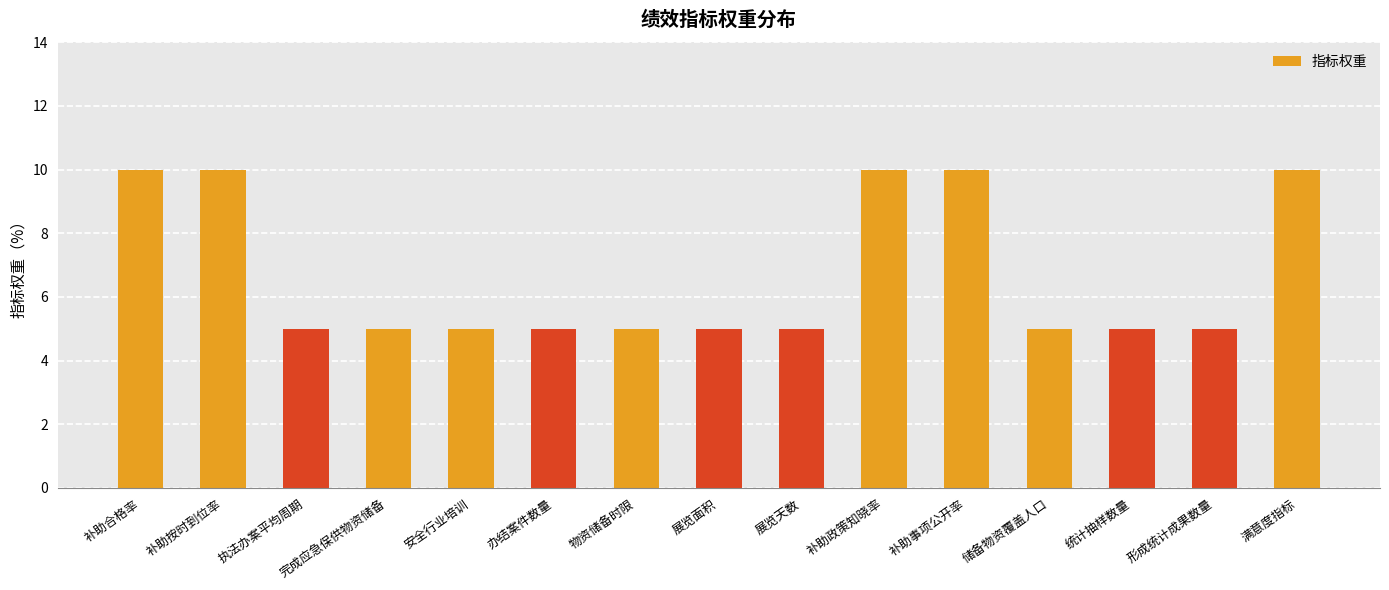

Read the value at 补助合格率.

10